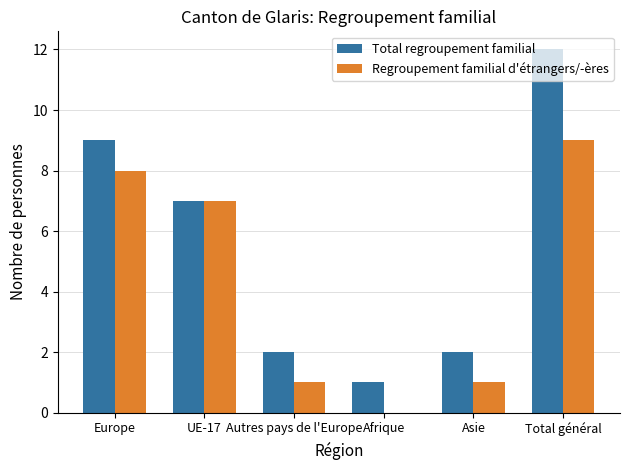

Which series changed the most between Europe and UE-17?

Total regroupement familial